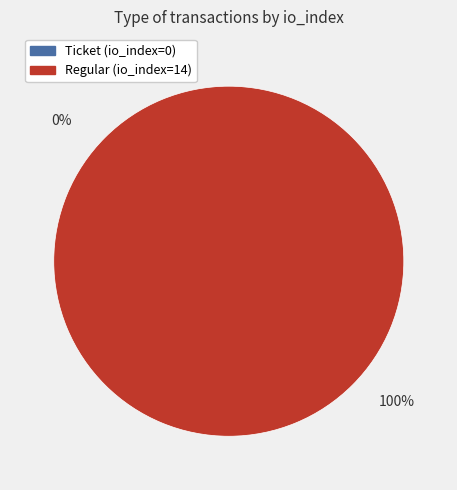

How many segments does this pie chart have?

2